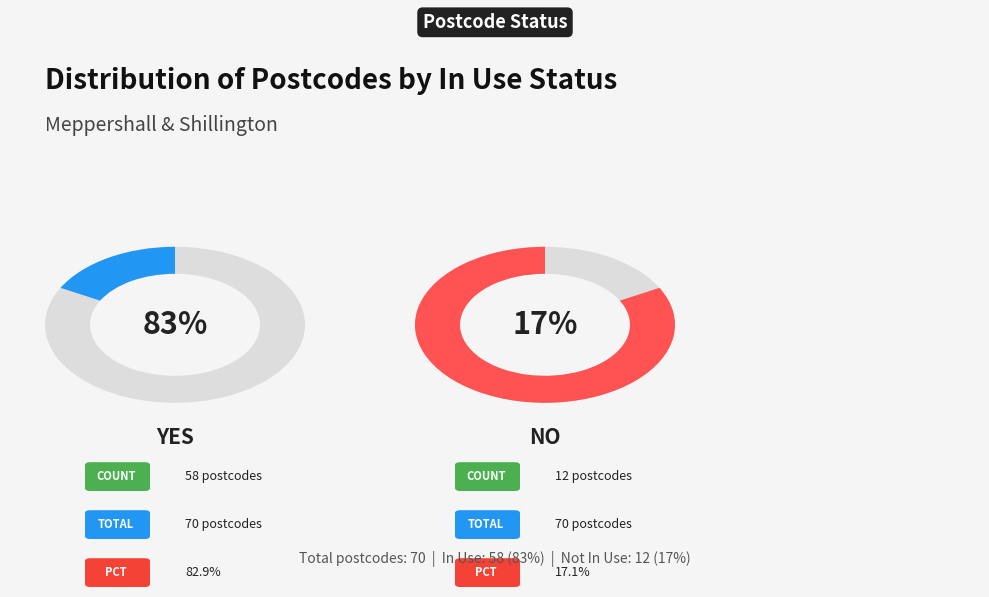

To the nearest percent, what is the average slice percentage?

50%